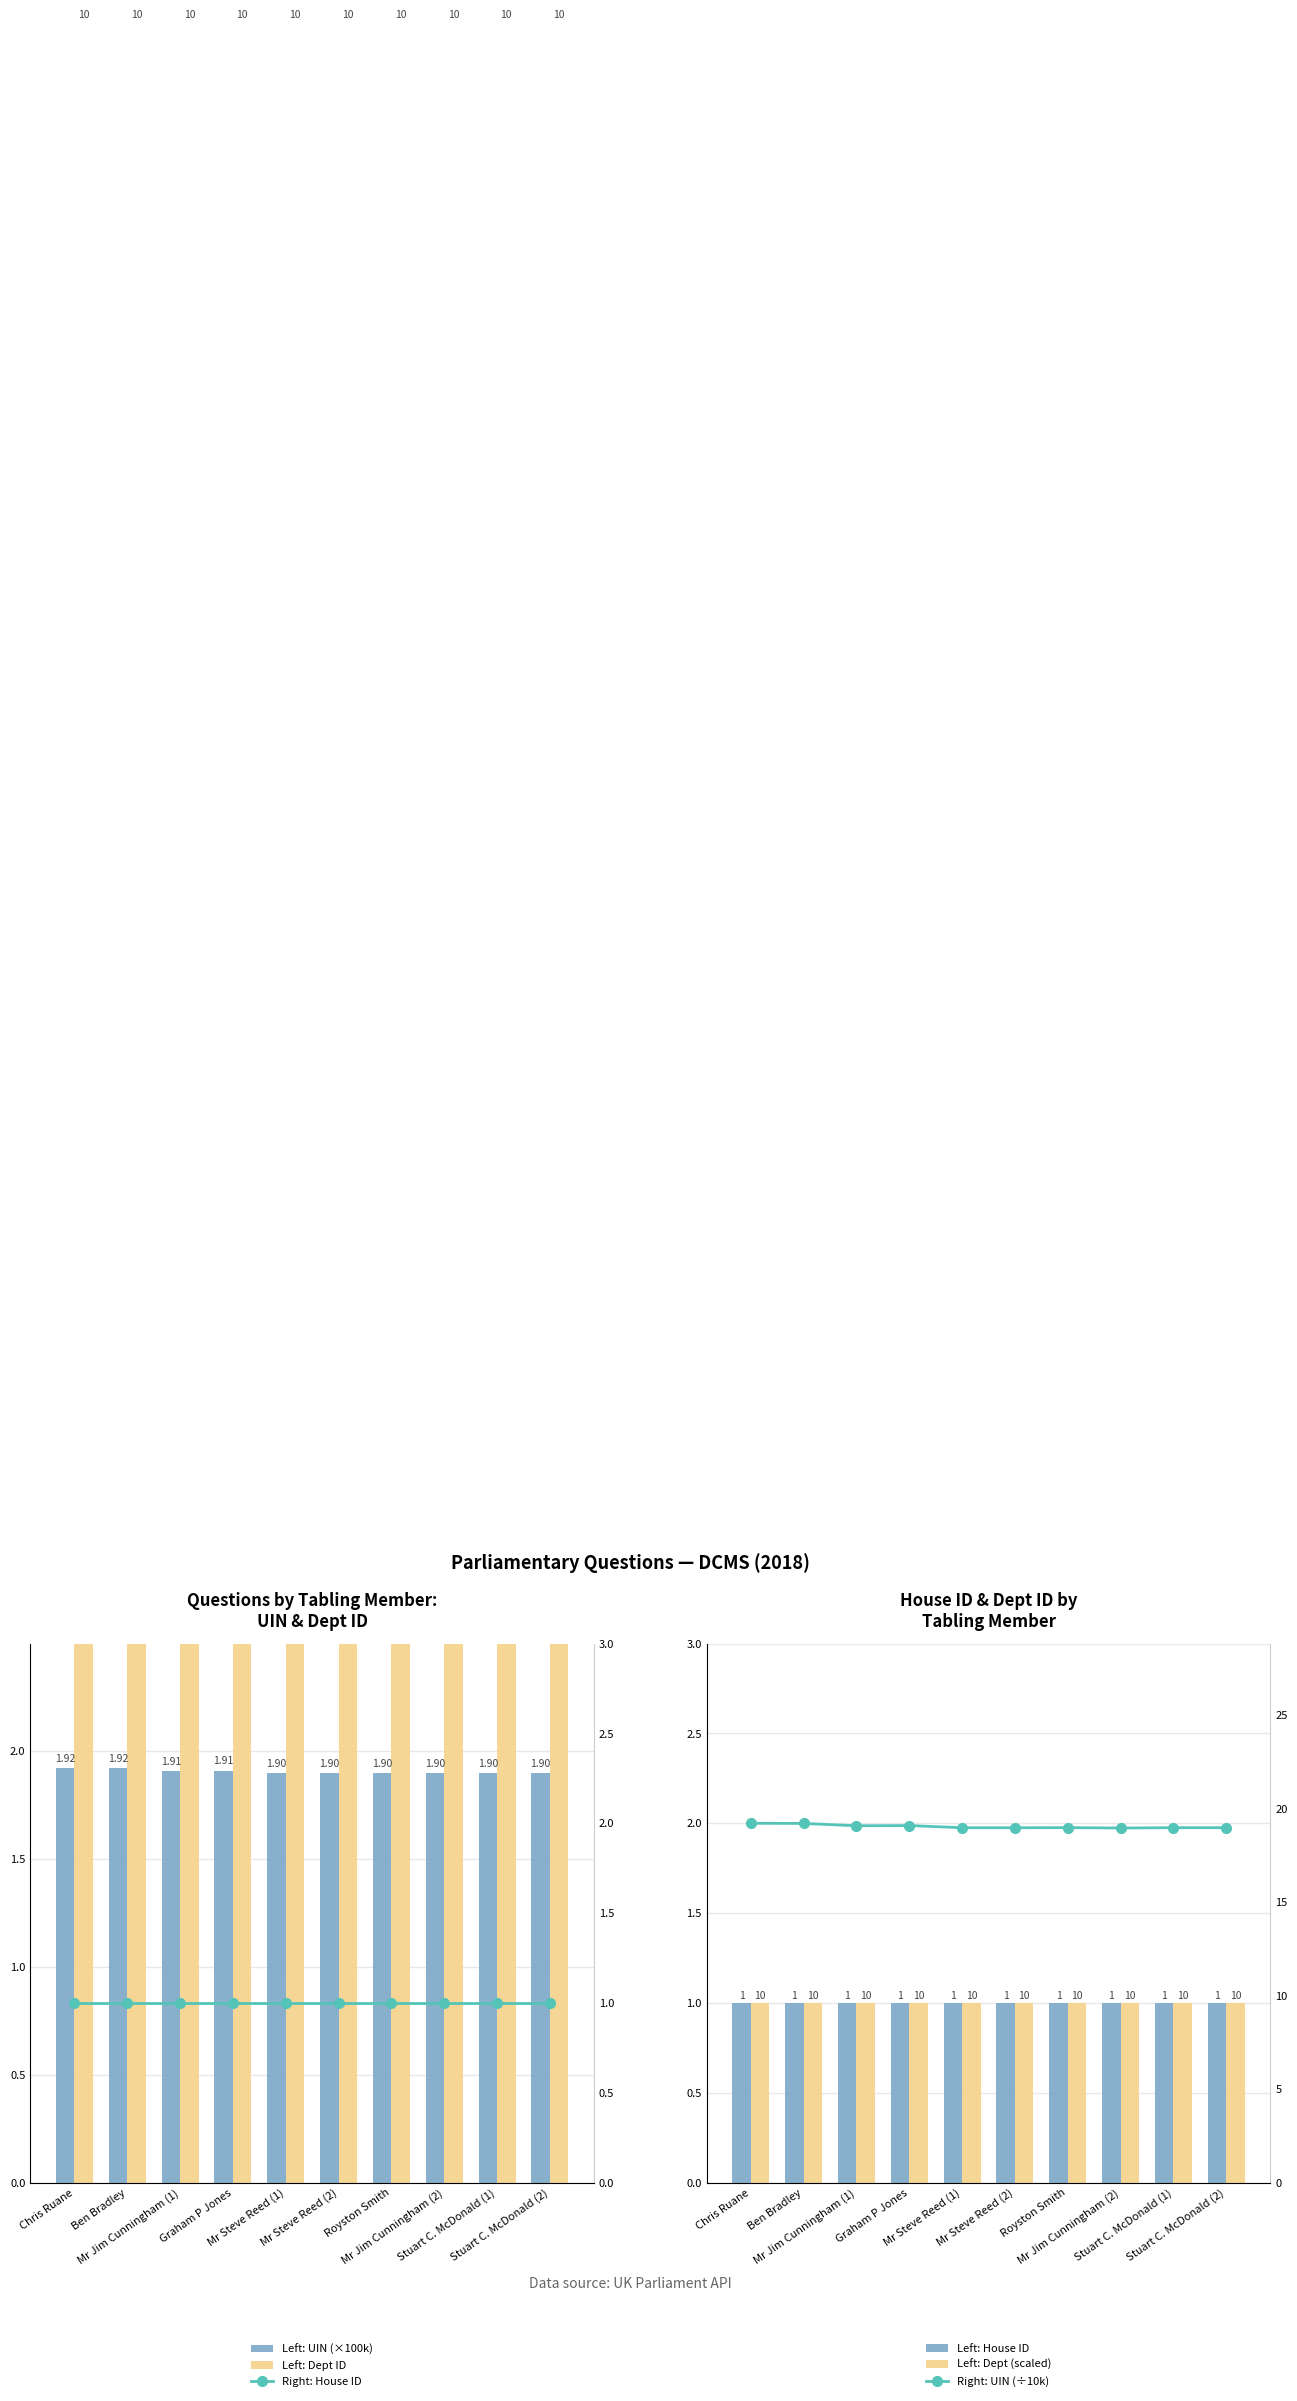

Reading right to left, list all the values displayed in this chart.

Left: UIN (×100k): 1.9	1.9	1.9	1.9	1.9	1.9	1.9	1.9	1.9	1.9
Left: Dept ID: 10.0	10.0	10.0	10.0	10.0	10.0	10.0	10.0	10.0	10.0
Left: House ID: 1.0	1.0	1.0	1.0	1.0	1.0	1.0	1.0	1.0	1.0
Left: Dept (scaled): 1.0	1.0	1.0	1.0	1.0	1.0	1.0	1.0	1.0	1.0
Right: House ID: 1.0	1.0	1.0	1.0	1.0	1.0	1.0	1.0	1.0	1.0
Right: UIN (÷10k): 19.0	19.0	19.0	19.0	19.0	19.0	19.1	19.1	19.2	19.2